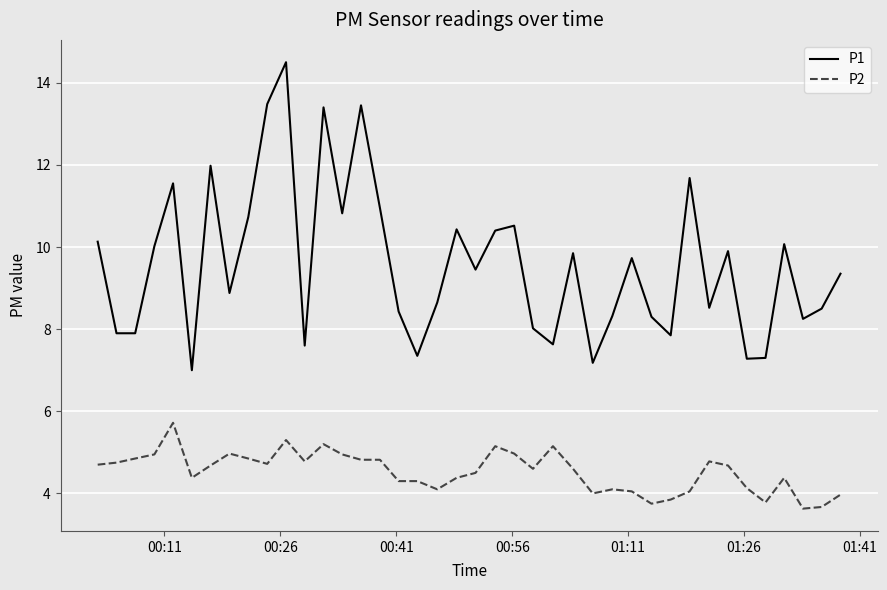

True or false: P1 and P2 cross at least once.

False